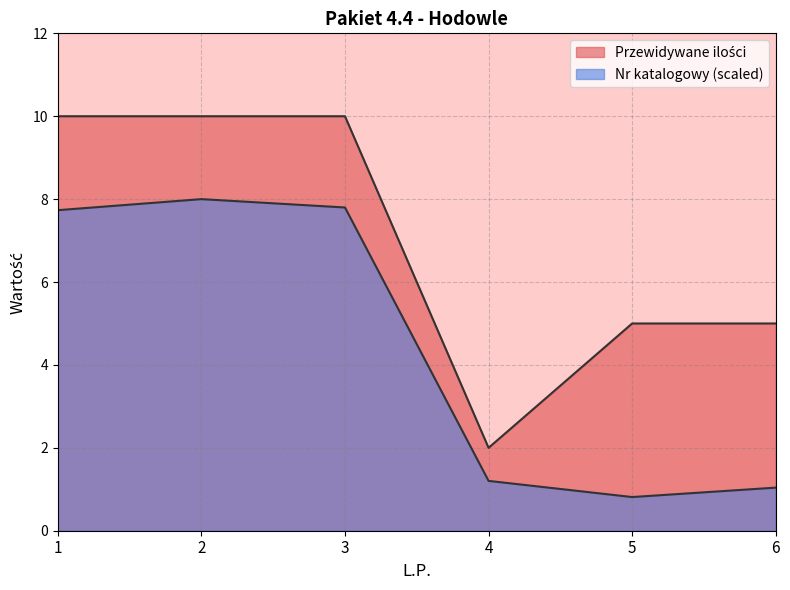

How many lines are shown in the chart?

2